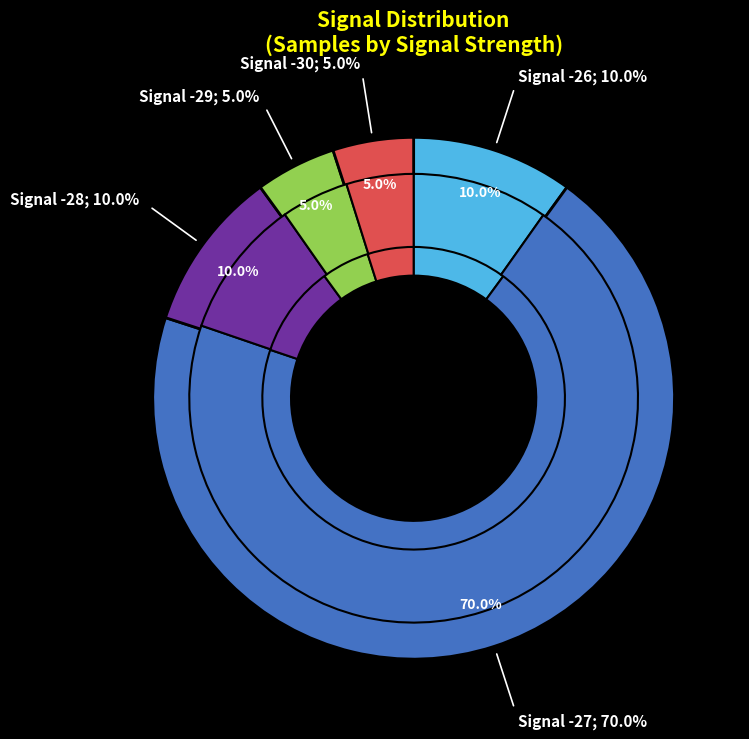

Does -29 account for over 50% of the chart?

No